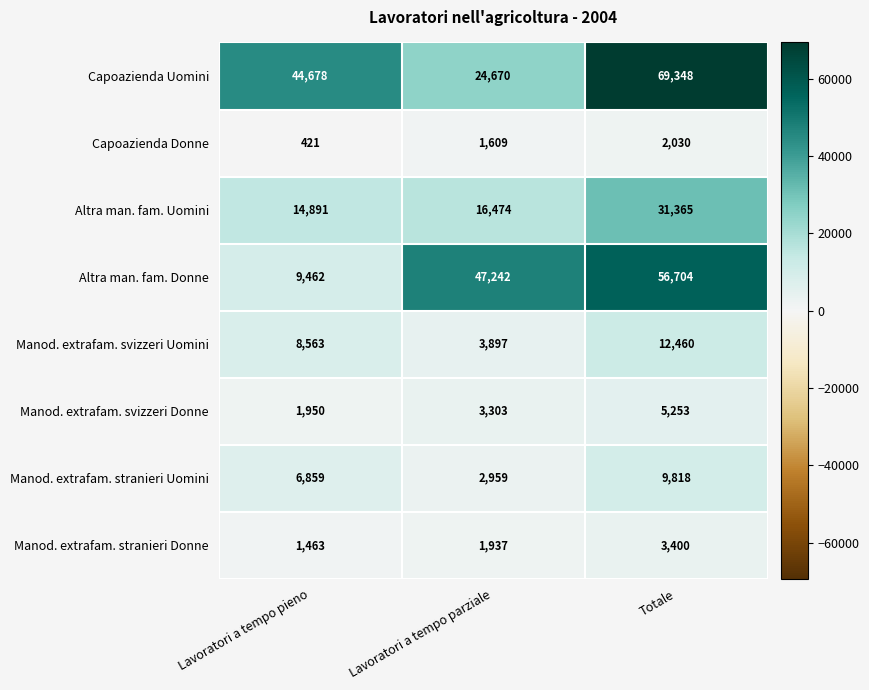

What is the highest value of the Manod. extrafam. stranieri Uomini series?

9818